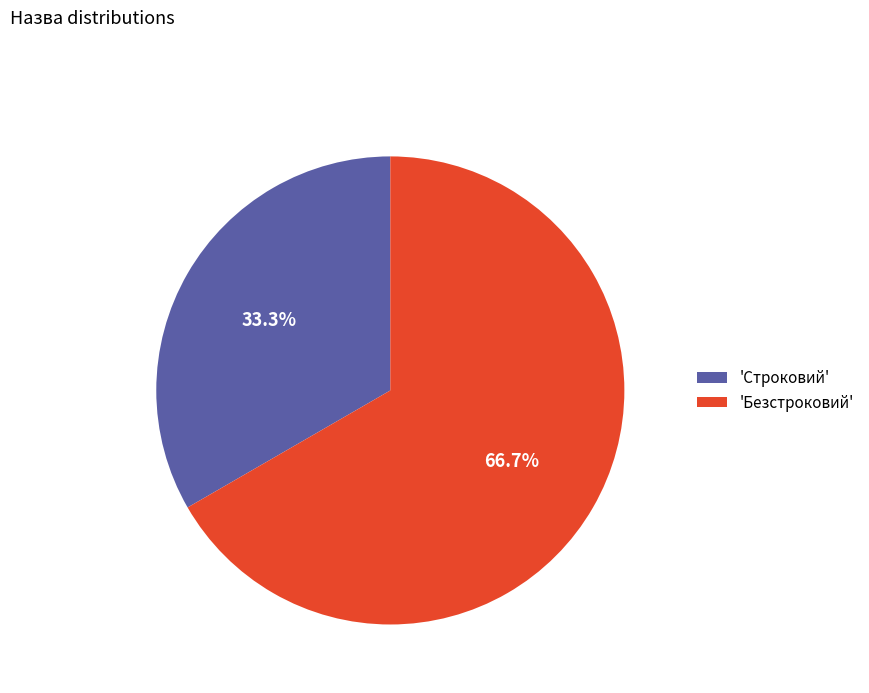

What is the total percentage of 'Строковий' and 'Безстроковий'?

100.0%